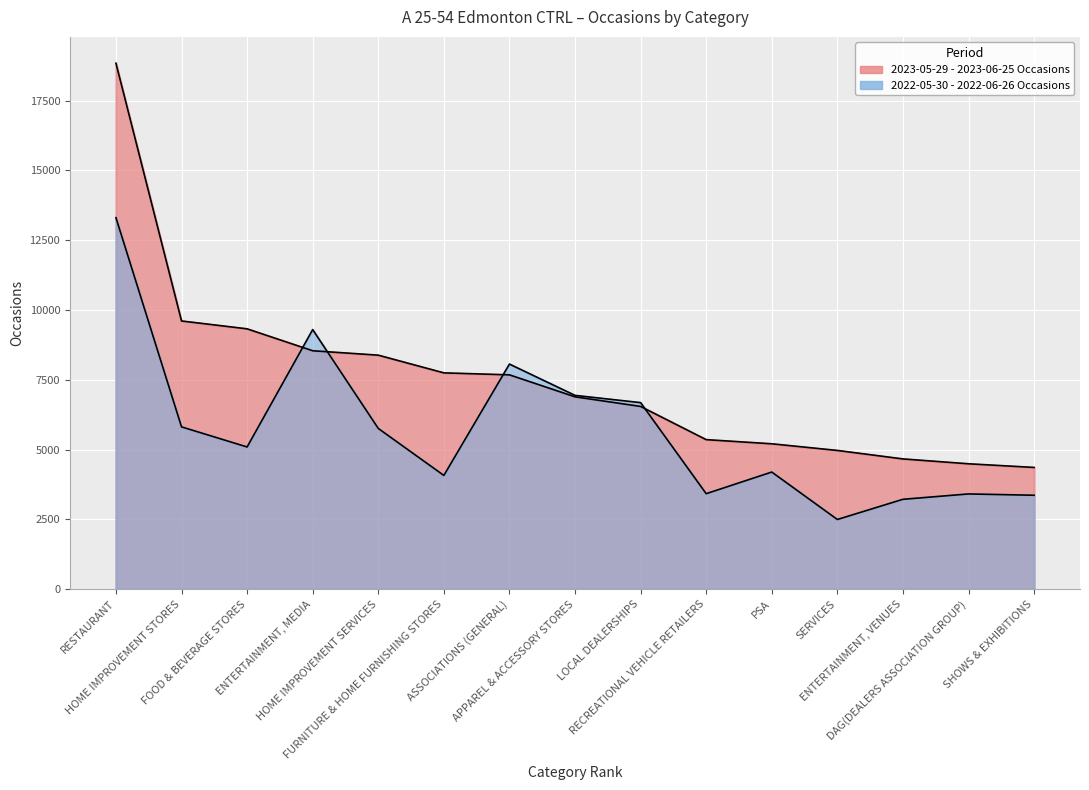

What is the sum of all 2023 Occasions values?

112623